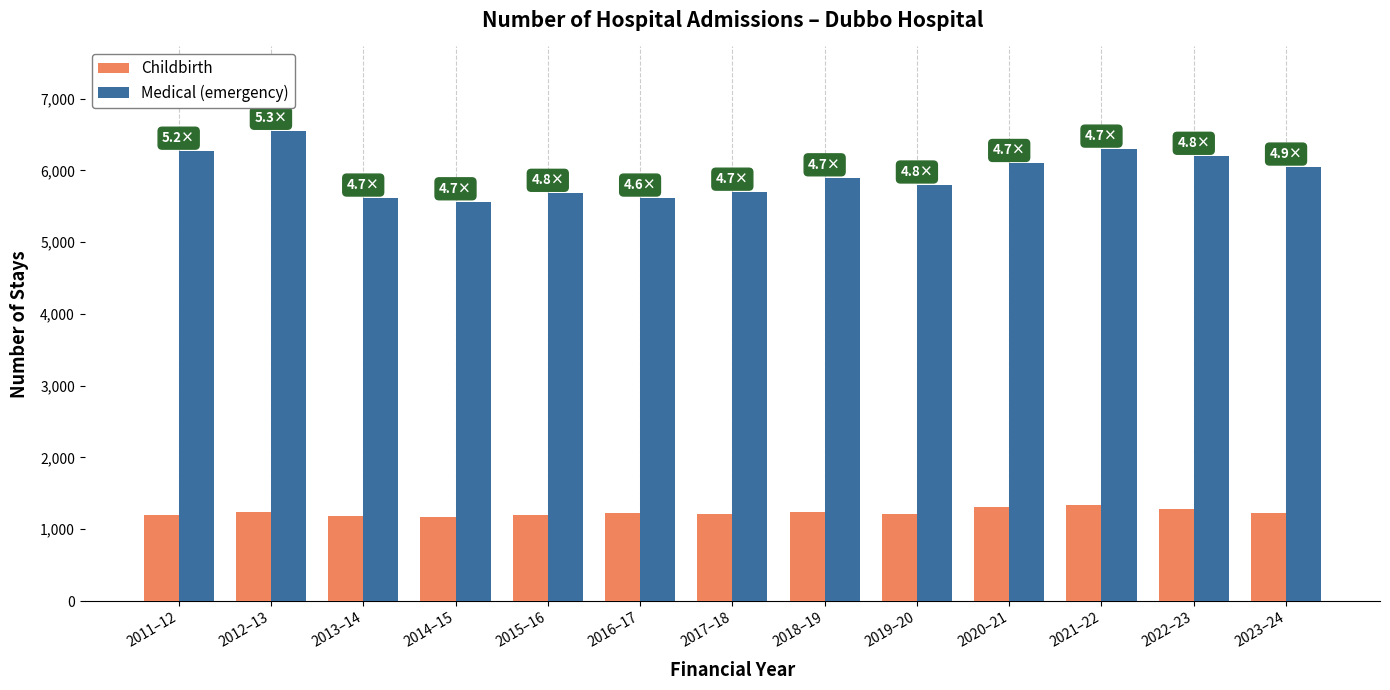

How many distinct data groups are displayed?

2